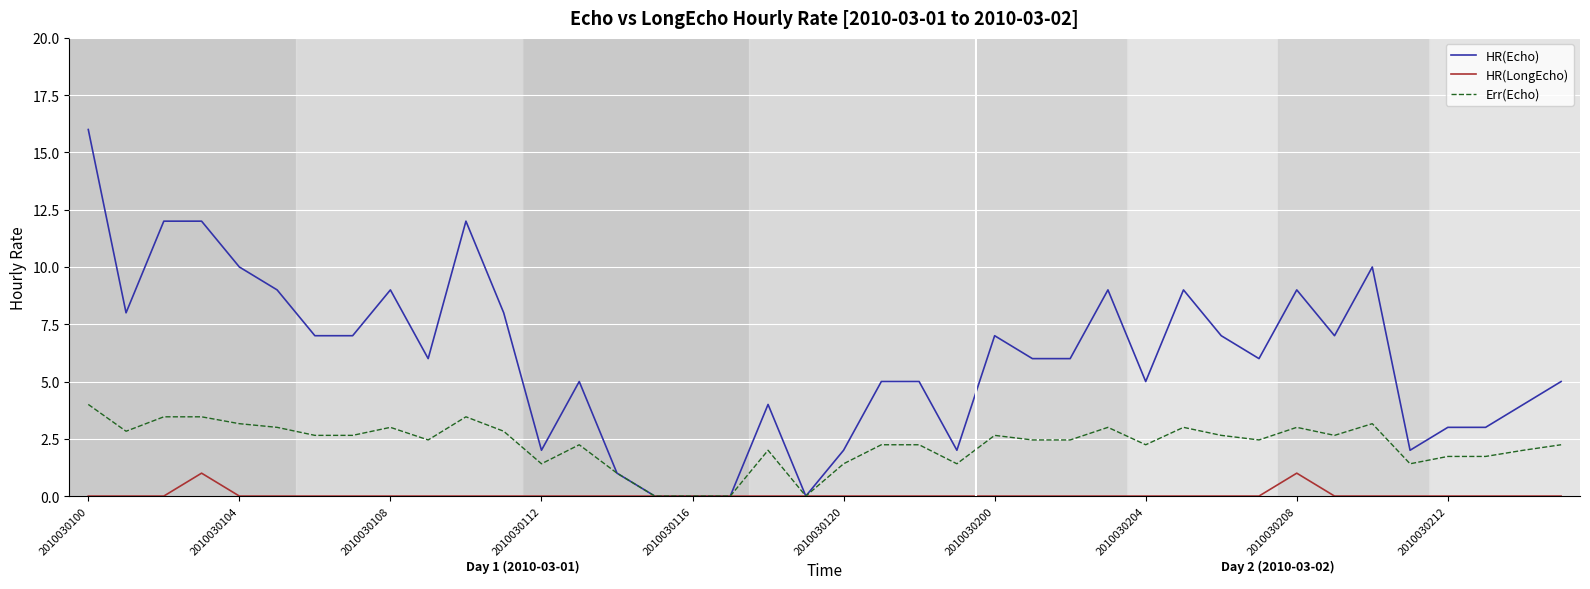

Which series has the widest spread of values?

HR(Echo)